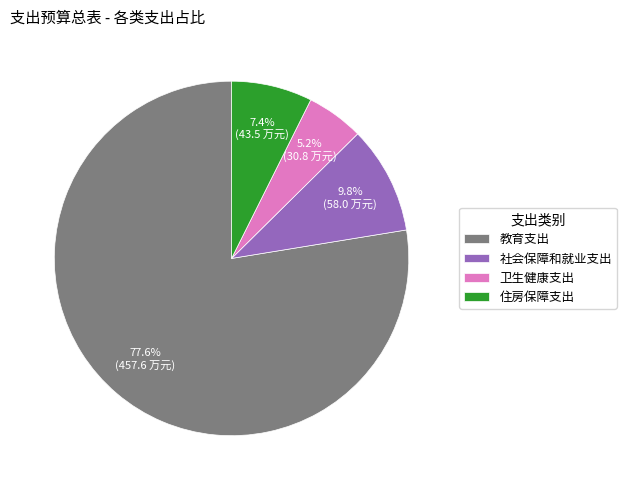

To the nearest percent, what percentage of the pie is 住房保障支出?

7%